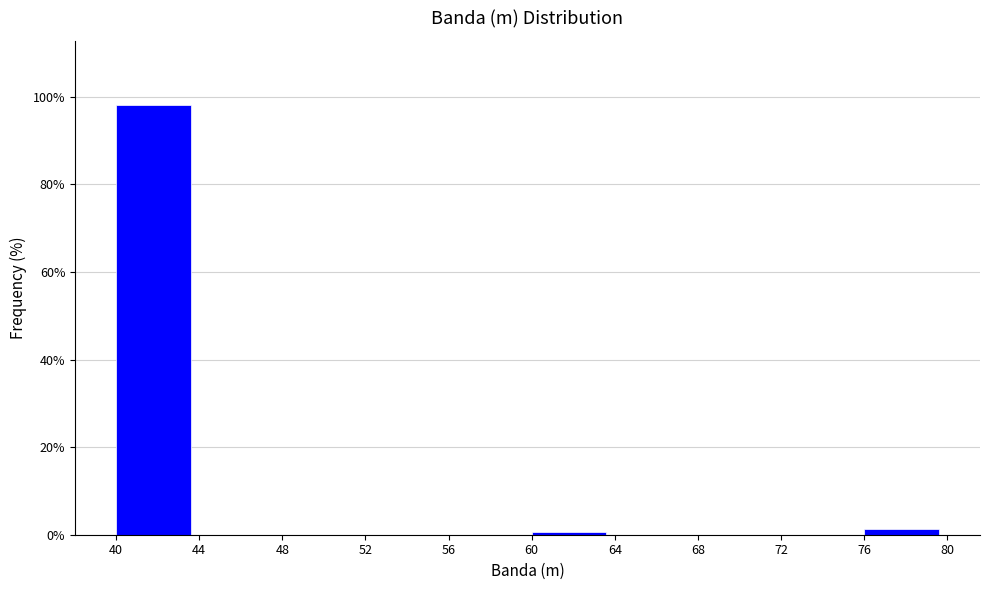

How tall is the bar that spans 40 to 44 on the x-axis? The values are not printed on the chart, so give them approximately, as read against the axis.

98